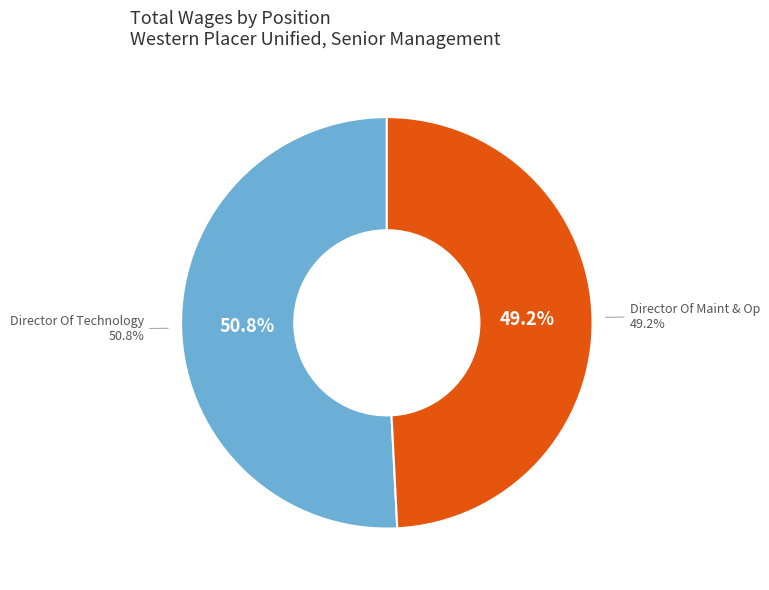

How many slices are in this pie chart?

2